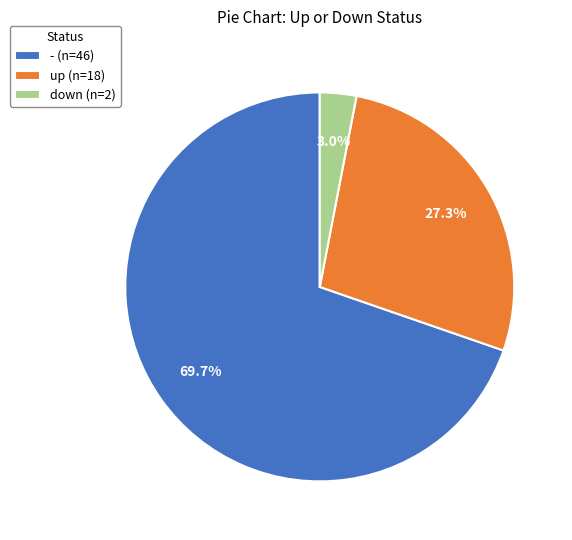

Rank the categories by value from lowest to highest.

down, up, -